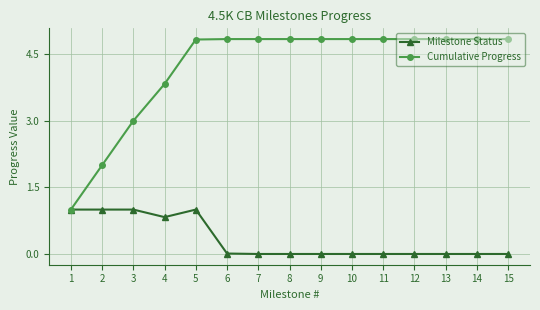

How many lines are shown in the chart?

2